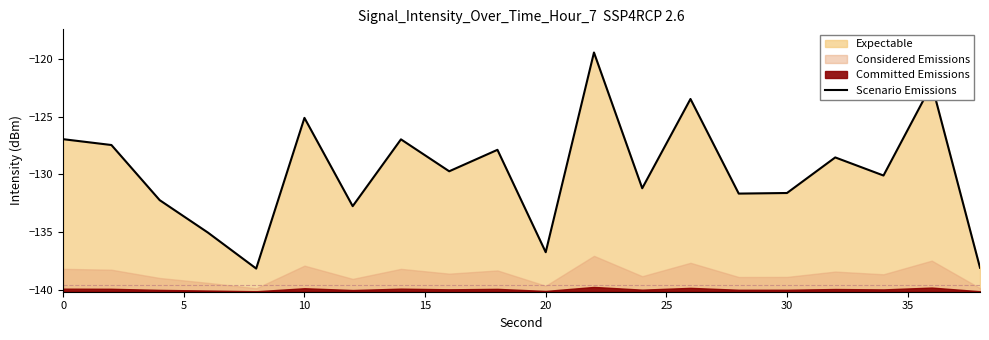

Does the chart display data point markers on the line(s)?

No